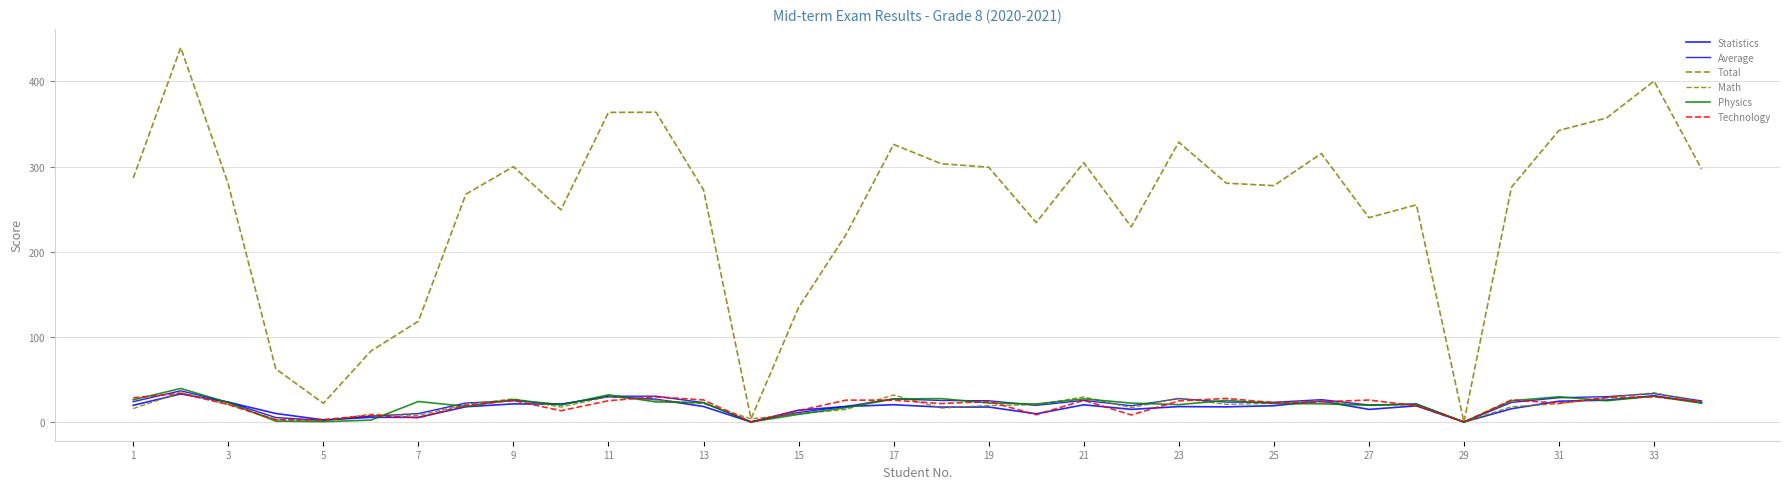

How many lines are shown in the chart?

6